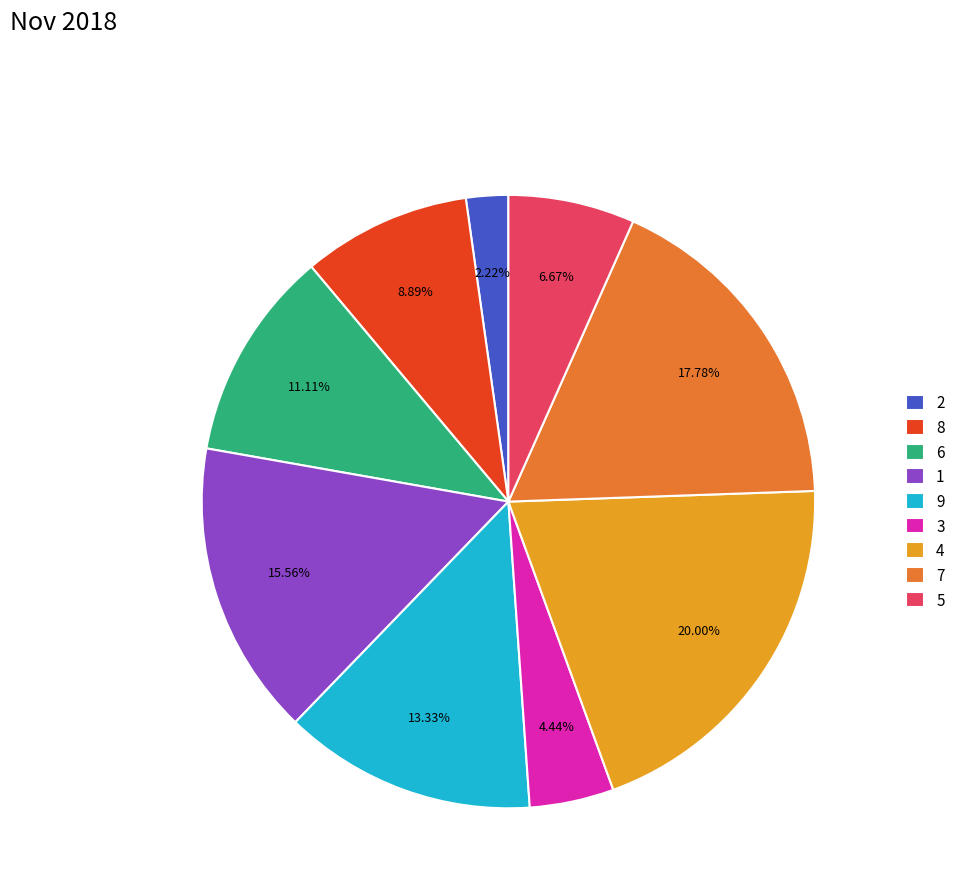

To the nearest percent, what is the difference between the 8 and 9 slice percentages?

4%